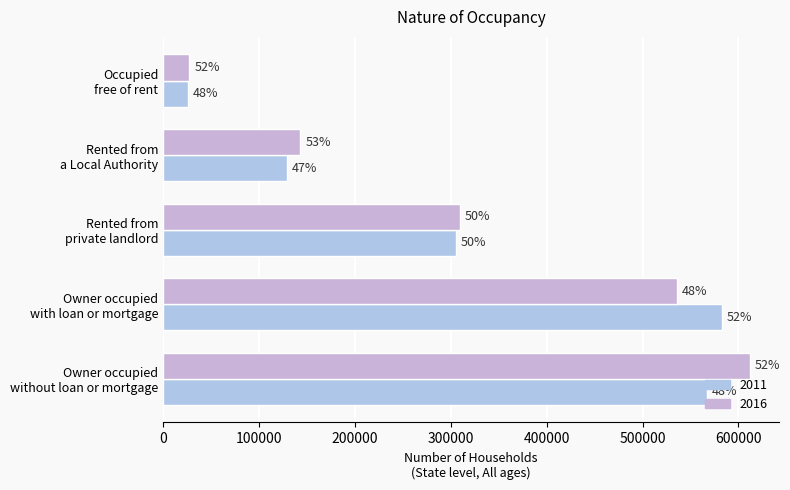

What is the difference between the maximum and minimum values in the 2016 series?

584437